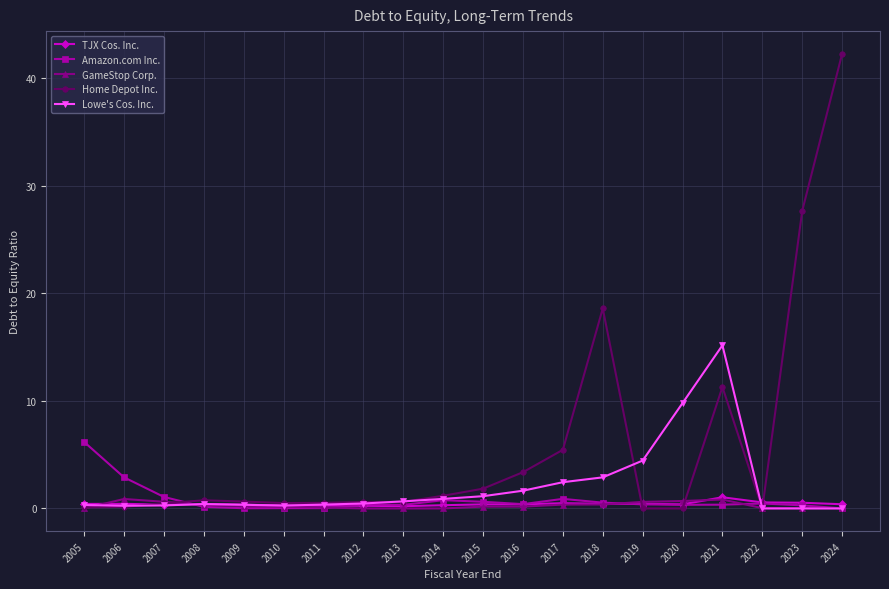

True or false: Lowe's Cos. Inc. has a value of 23.7 at 2021.

False